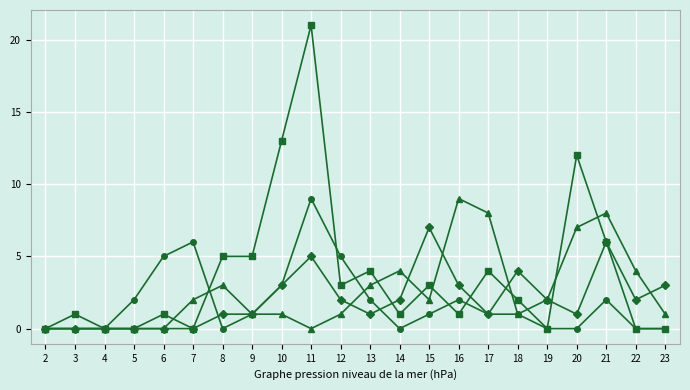

At which category is the sum across all series the highest?

11